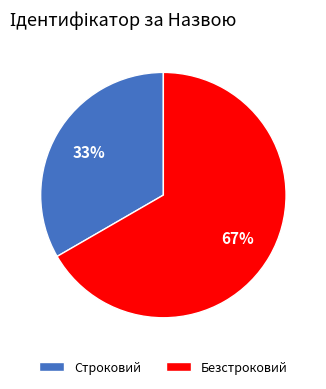

Is the sum of Строковий and Безстроковий greater than half?

Yes